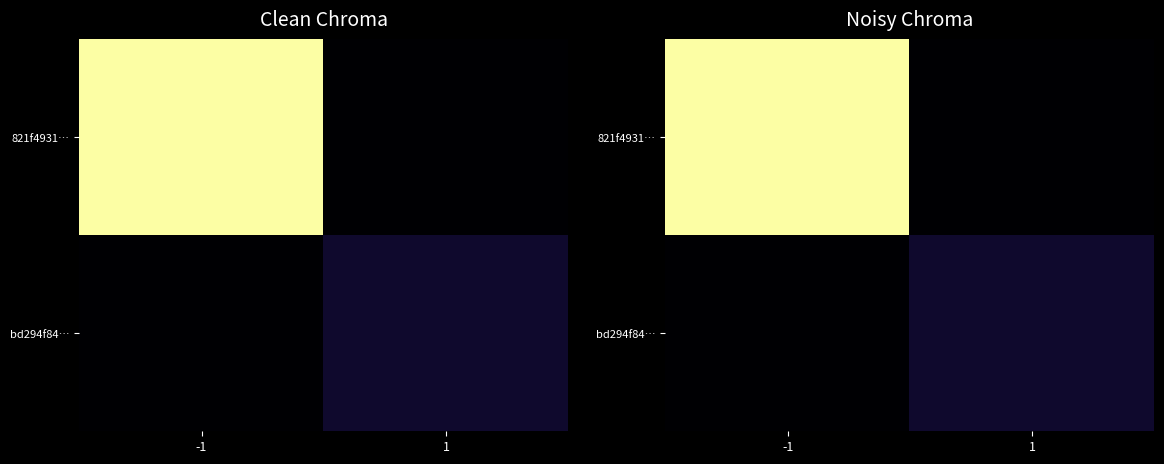

What is the maximum value for bd294f84…?

14